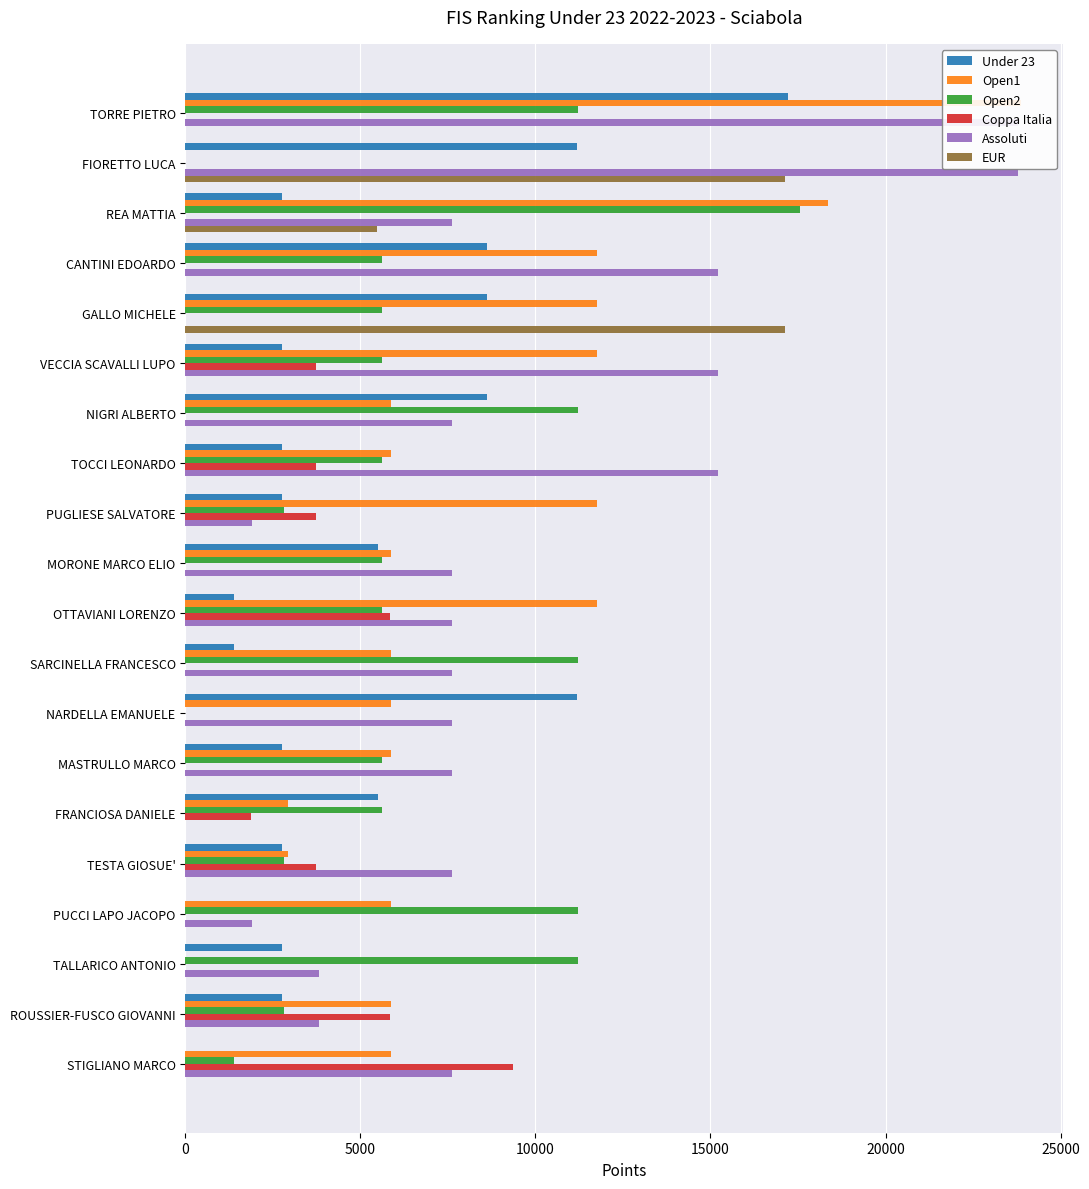

What is the average value of the Under 23 series?

5064.2